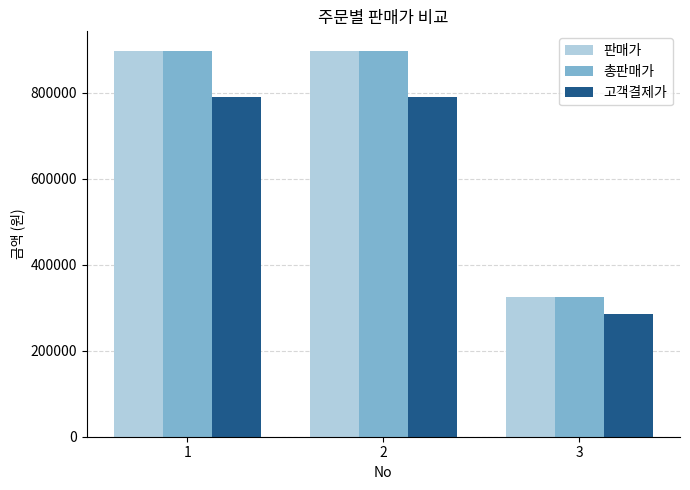

Are the bars horizontal?

No